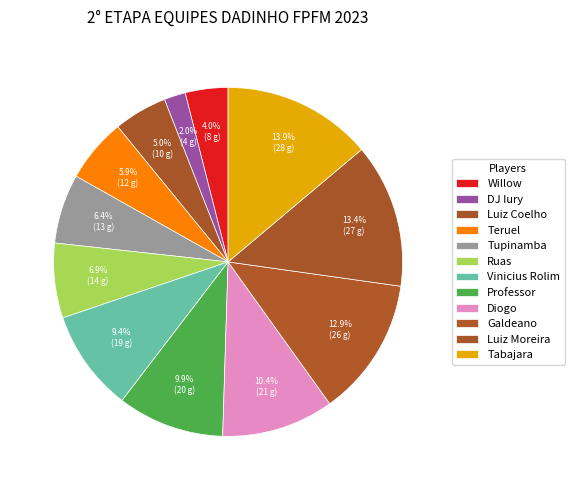

Count the number of slices in the pie.

12